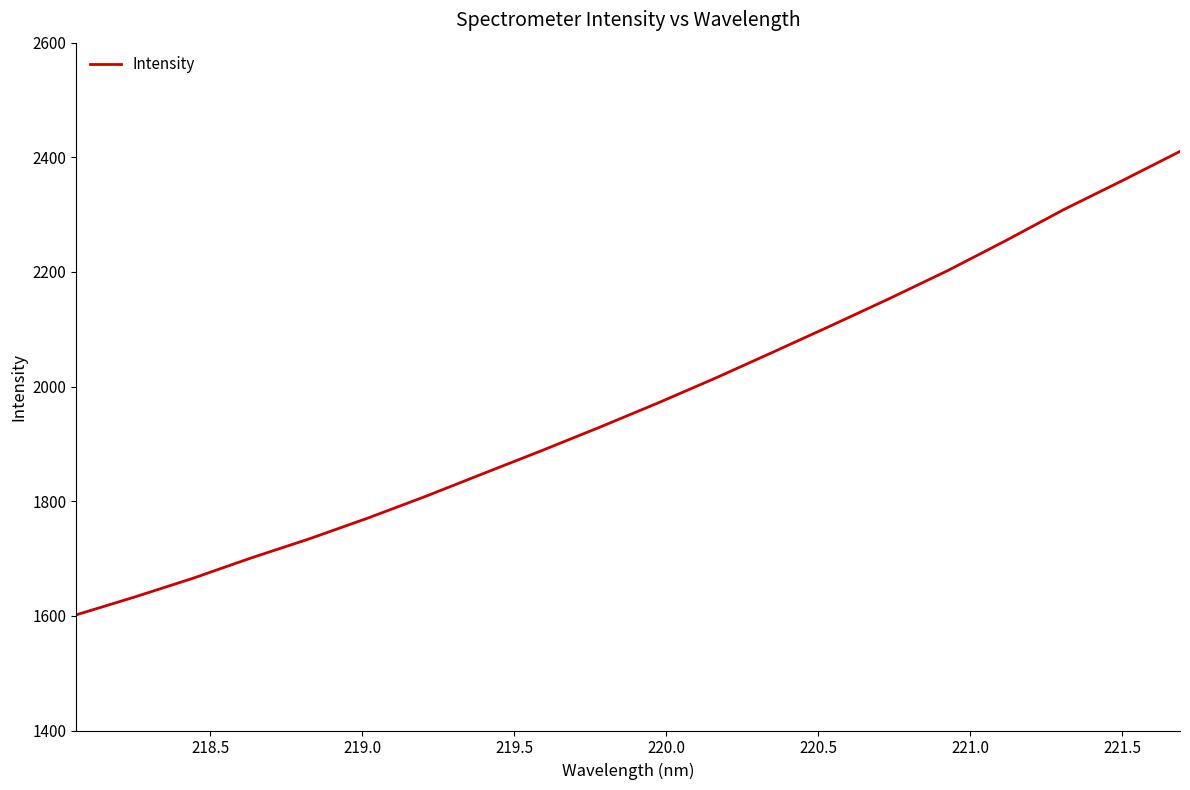

What is the minimum value shown in the chart?

1601.8